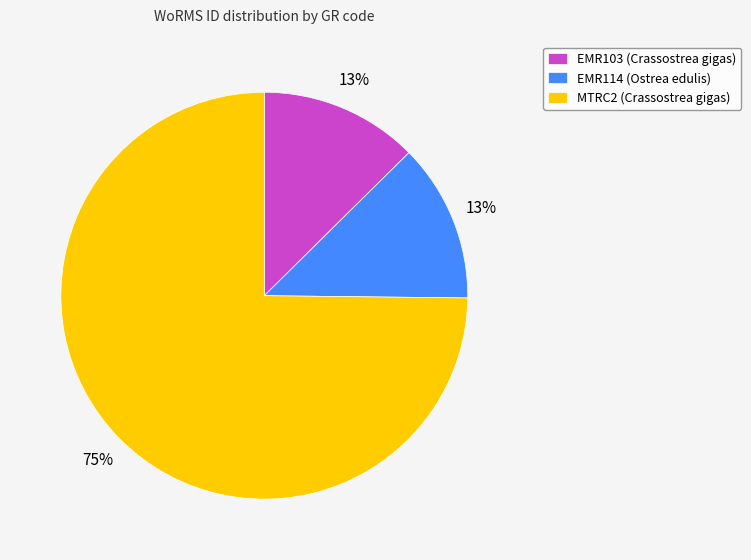

Do MTRC2 (Crassostrea gigas) and EMR103 (Crassostrea gigas) together represent more than half of the pie?

Yes